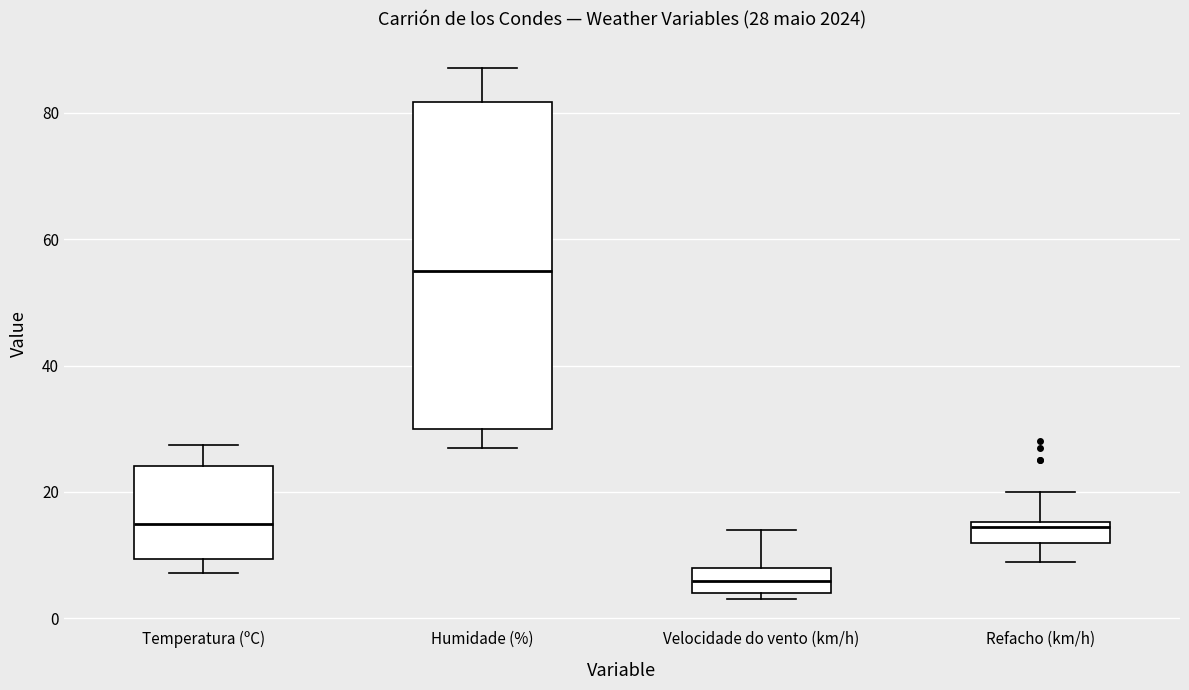

Comparing the boxes themselves (not the whiskers), which one is the tallest?

Humidade (%)